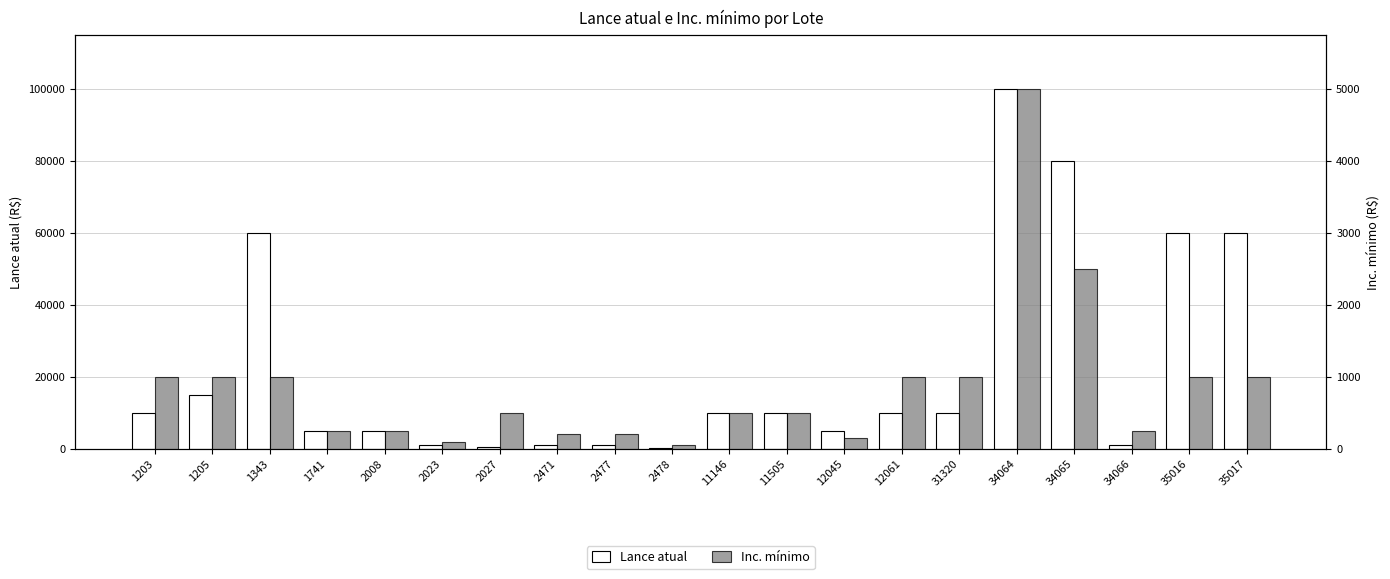

What are all the series names shown in the legend?

Lance atual, Inc. mínimo